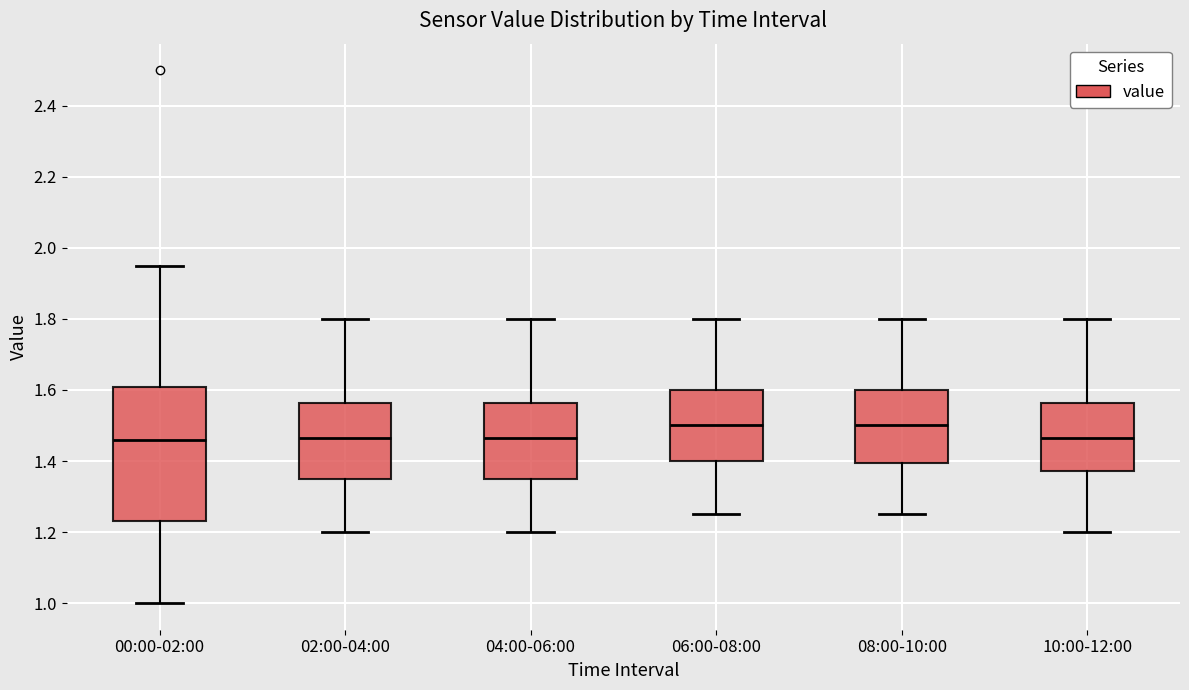

Where does the median line of the box for 02:00-04:00 sit on the y-axis? The values are not printed on the chart, so give them approximately, as read against the axis.

1.46